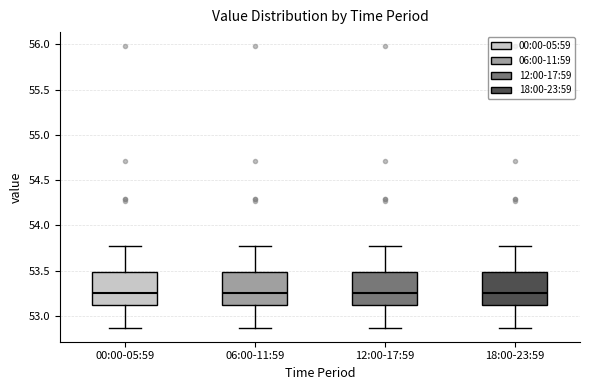

Where does the lower whisker of the box for 12:00-17:59 end on the y-axis? The values are not printed on the chart, so give them approximately, as read against the axis.

52.85